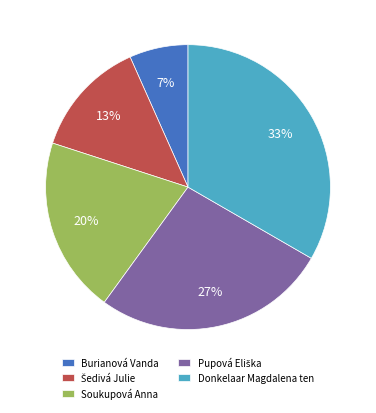

Which category has the smallest portion of the pie?

Burianová Vanda